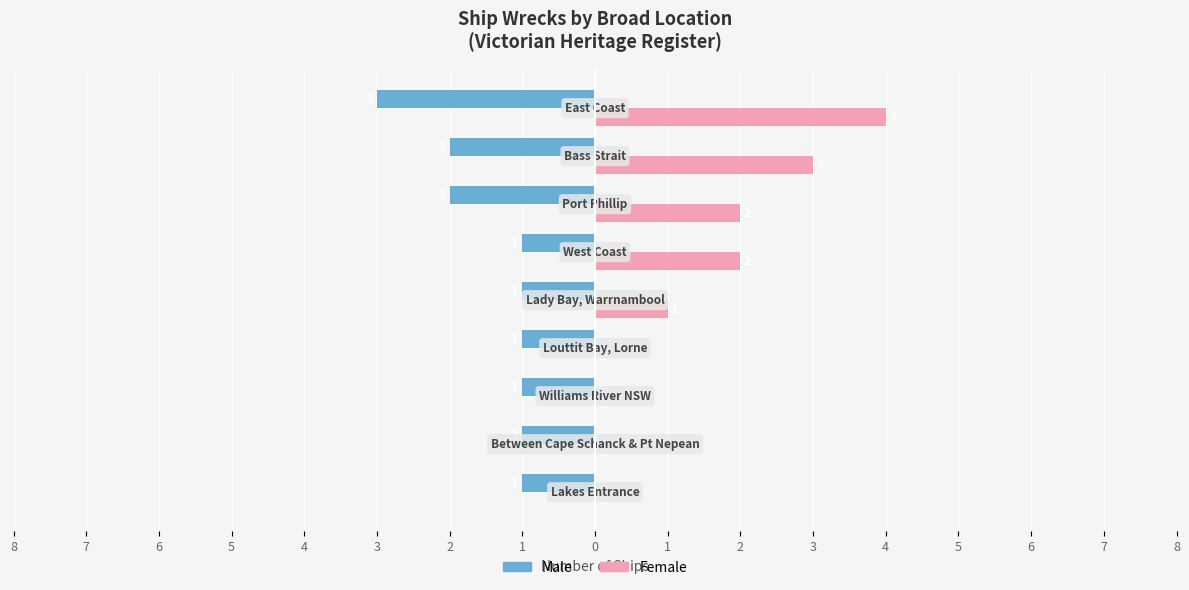

Reading left to right, extract all data points from this chart.

Male: 1=-1	2=-1	3=-1	4=-1	5=-1	6=-1	7=-2	8=-2	0=-3
Female: 1=0	2=0	3=0	4=0	5=1	6=2	7=2	8=3	0=4